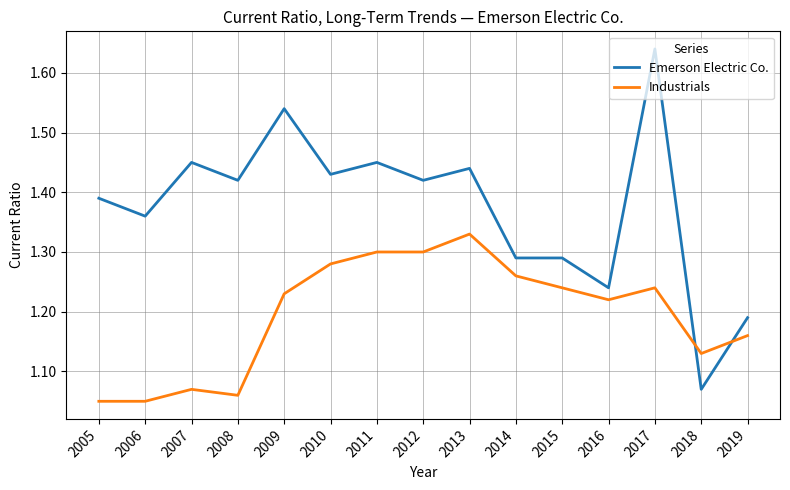

Which series ends up on top after the final intersection of Industrials and Emerson Electric Co.?

Emerson Electric Co.